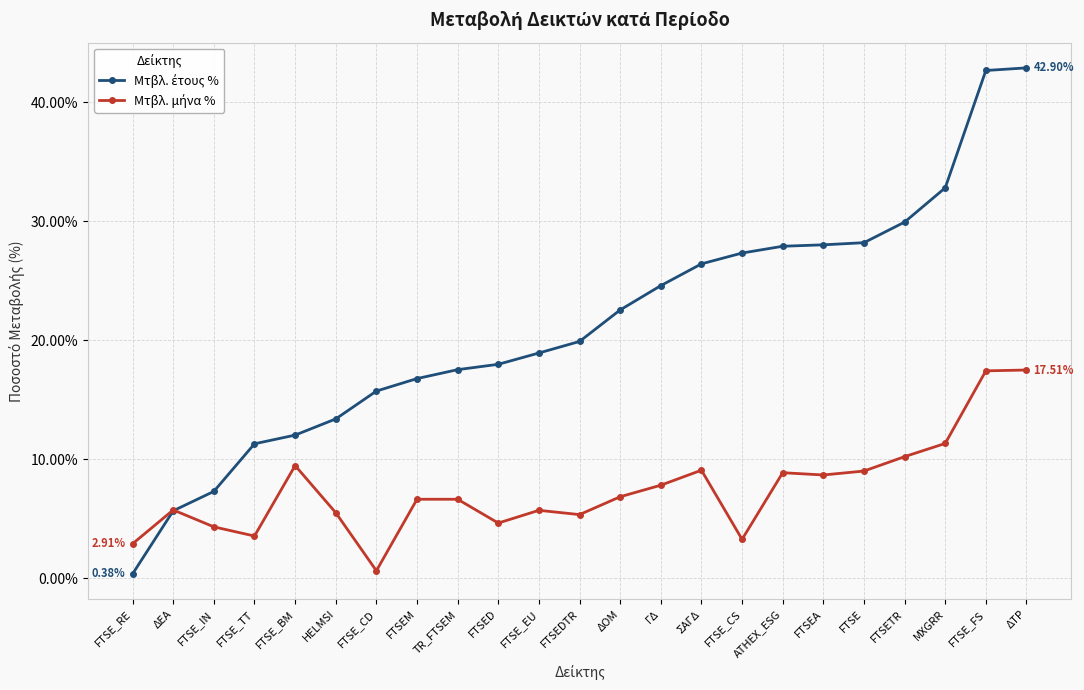

What is the total value across all series at FTSE_CS?

30.6